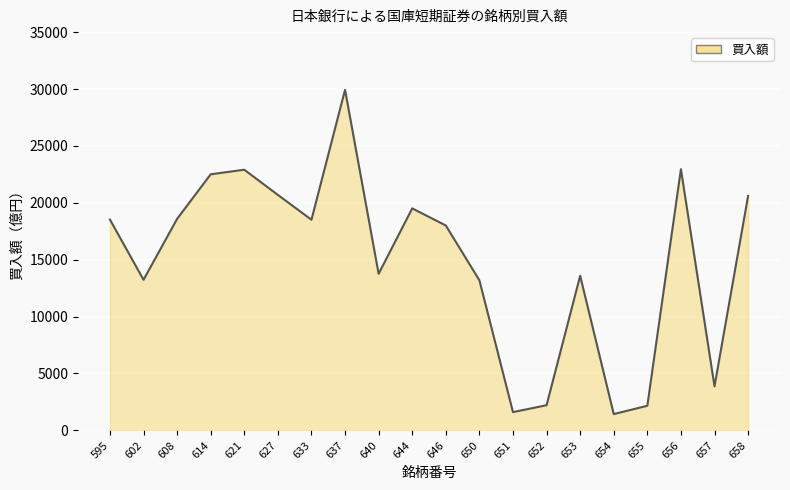

How many series are shown in this chart?

1